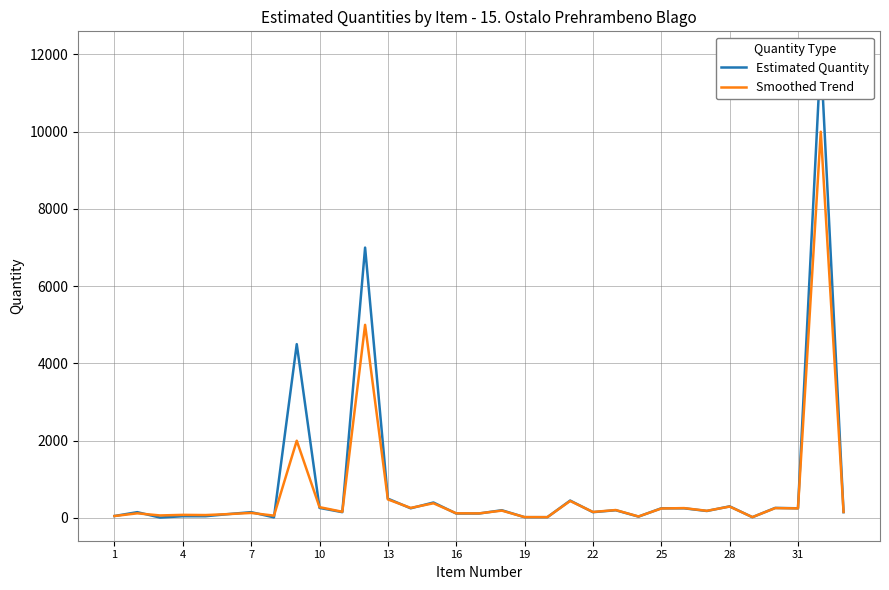

True or false: Smoothed Trend has more than 1 points higher than both neighbors.

True